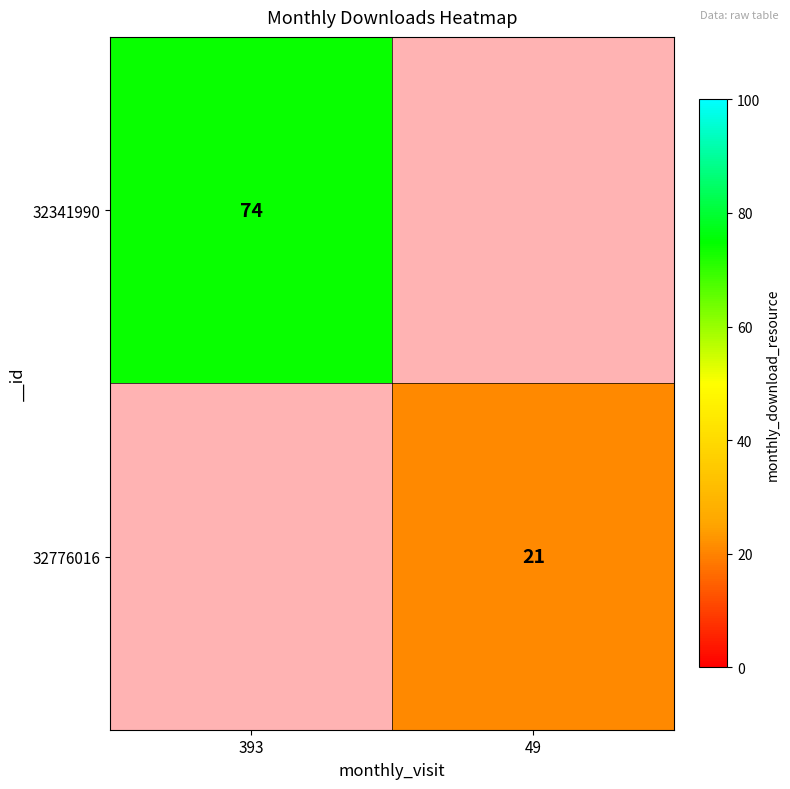

Which category has the lowest value across all series?

49